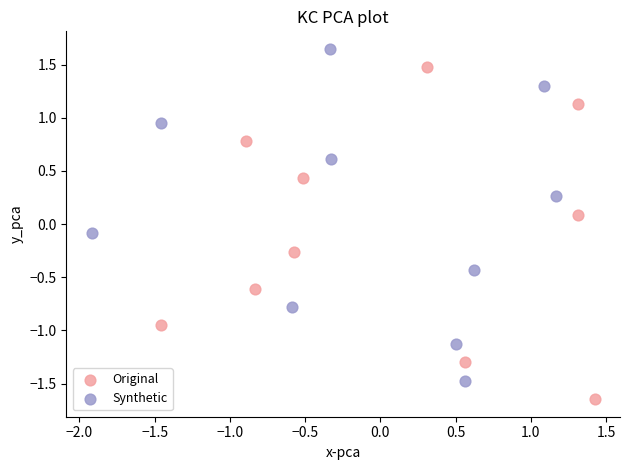

What are all the series names shown in the legend?

Original, Synthetic